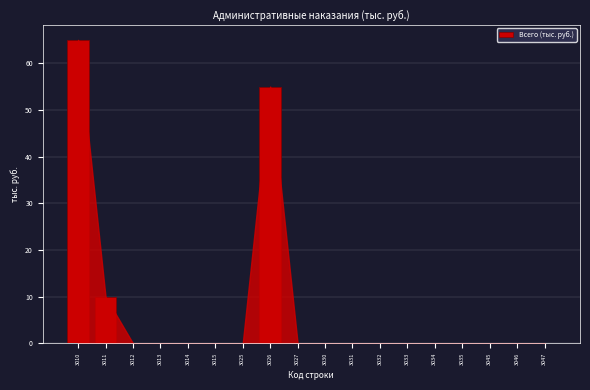

Reading left to right, list all the values displayed in this chart.

3010=65	3011=10	3012=0	3013=0	3014=0	3015=0	3025=0	3026=55	3027=0	3030=0	3031=0	3032=0	3033=0	3034=0	3035=0	3045=0	3046=0	3047=0